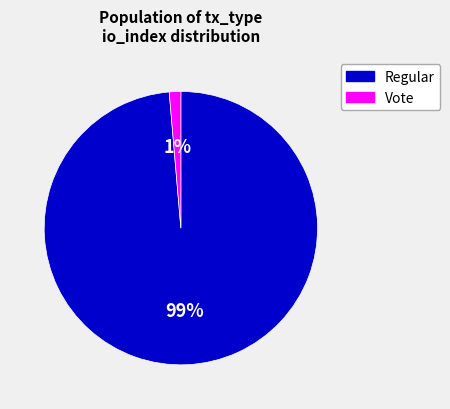

True or false: Vote accounts for 11% of the total.

False